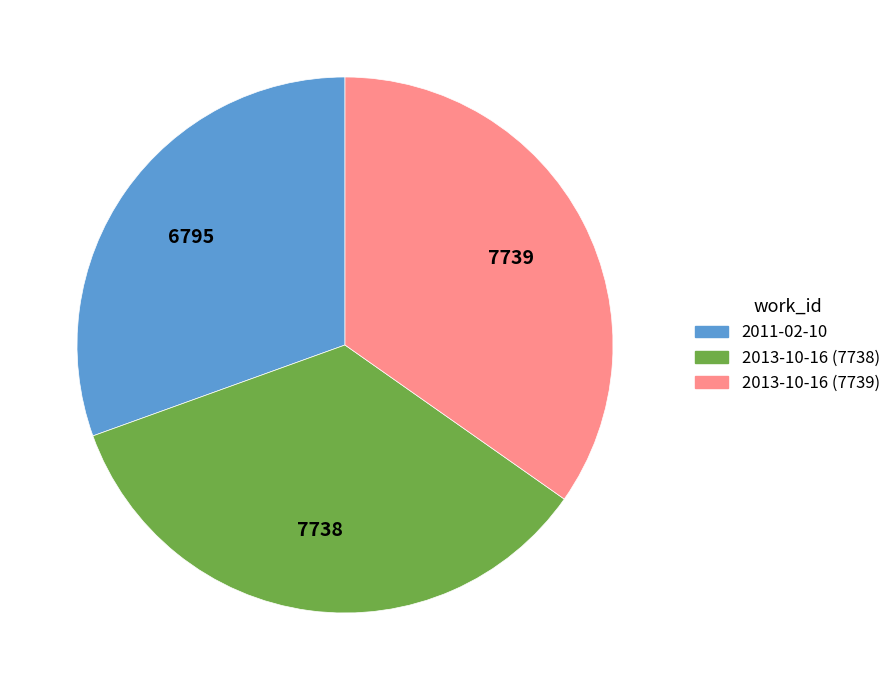

What is the ratio of the value at 2013-10-16 (7738) to the value at 2011-02-10?

1.1